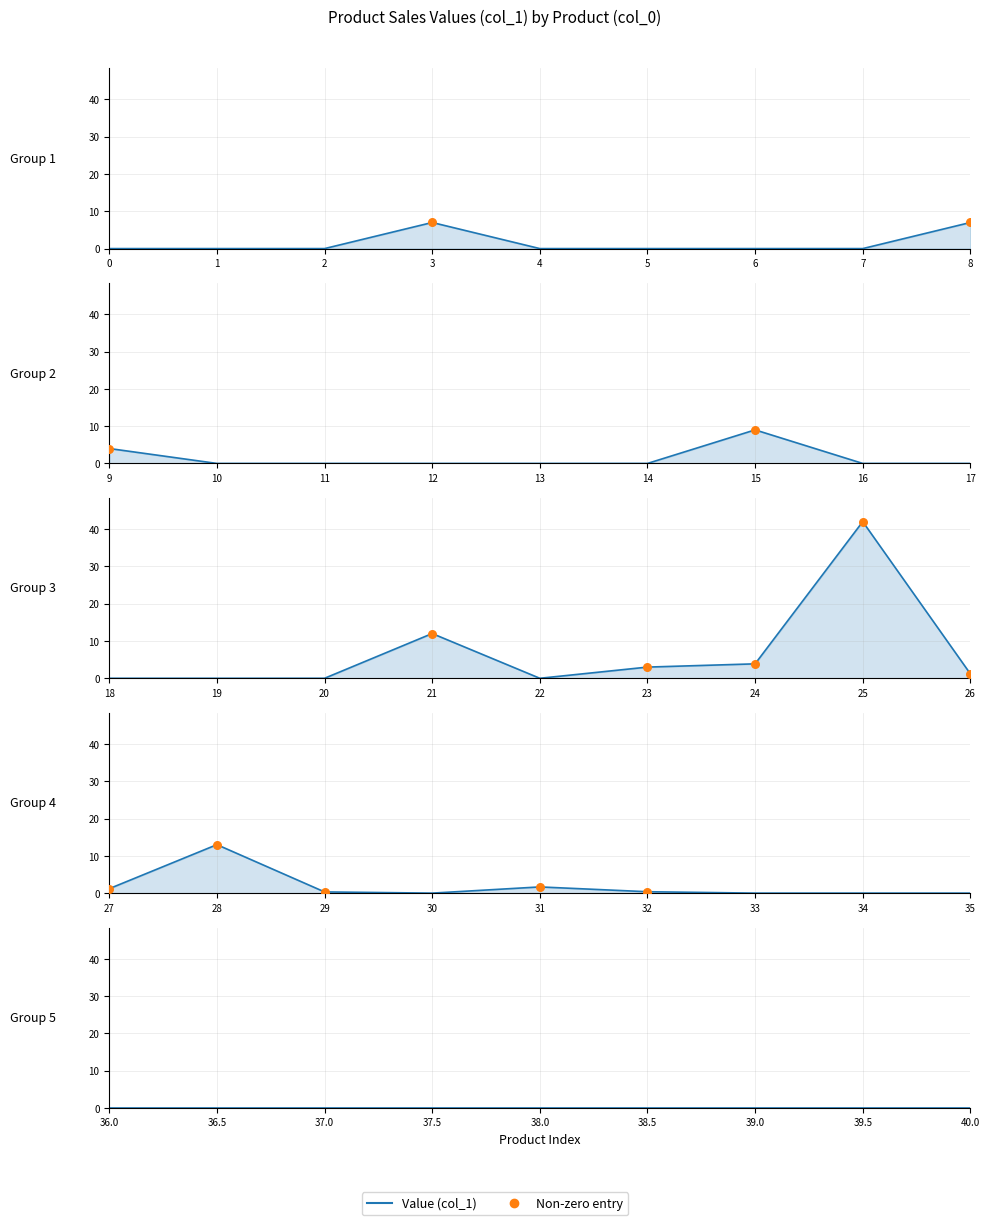

Which series contains the lowest Y value?

Value (col_1)